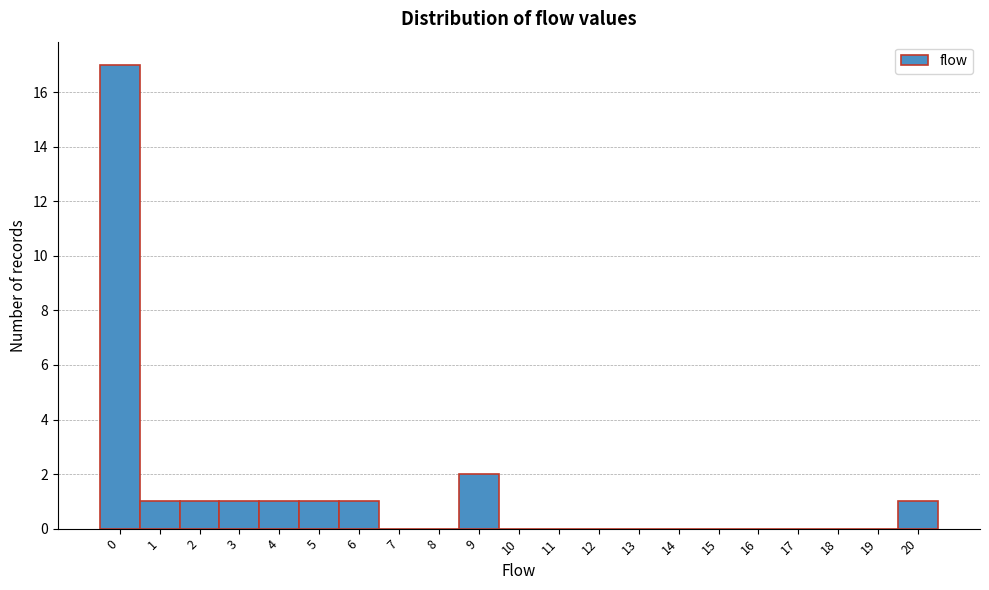

Reading left to right, list every bar in this chart as the range it spans on the x-axis followed by its height. The values are not printed on the chart, so give them approximately, as read against the axis.

-0.5 to 0.5: 17
0.5 to 1.5: 1
1.5 to 2.5: 1
2.5 to 3.5: 1
3.5 to 4.5: 1
4.5 to 5.5: 1
5.5 to 6.5: 1
6.5 to 7.5: 0
7.5 to 8.5: 0
8.5 to 9.5: 2
9.5 to 10.5: 0
10.5 to 11.5: 0
11.5 to 12.5: 0
12.5 to 13.5: 0
13.5 to 14.5: 0
14.5 to 15.5: 0
15.5 to 16.5: 0
16.5 to 17.5: 0
17.5 to 18.5: 0
18.5 to 19.5: 0
19.5 to 20.5: 1